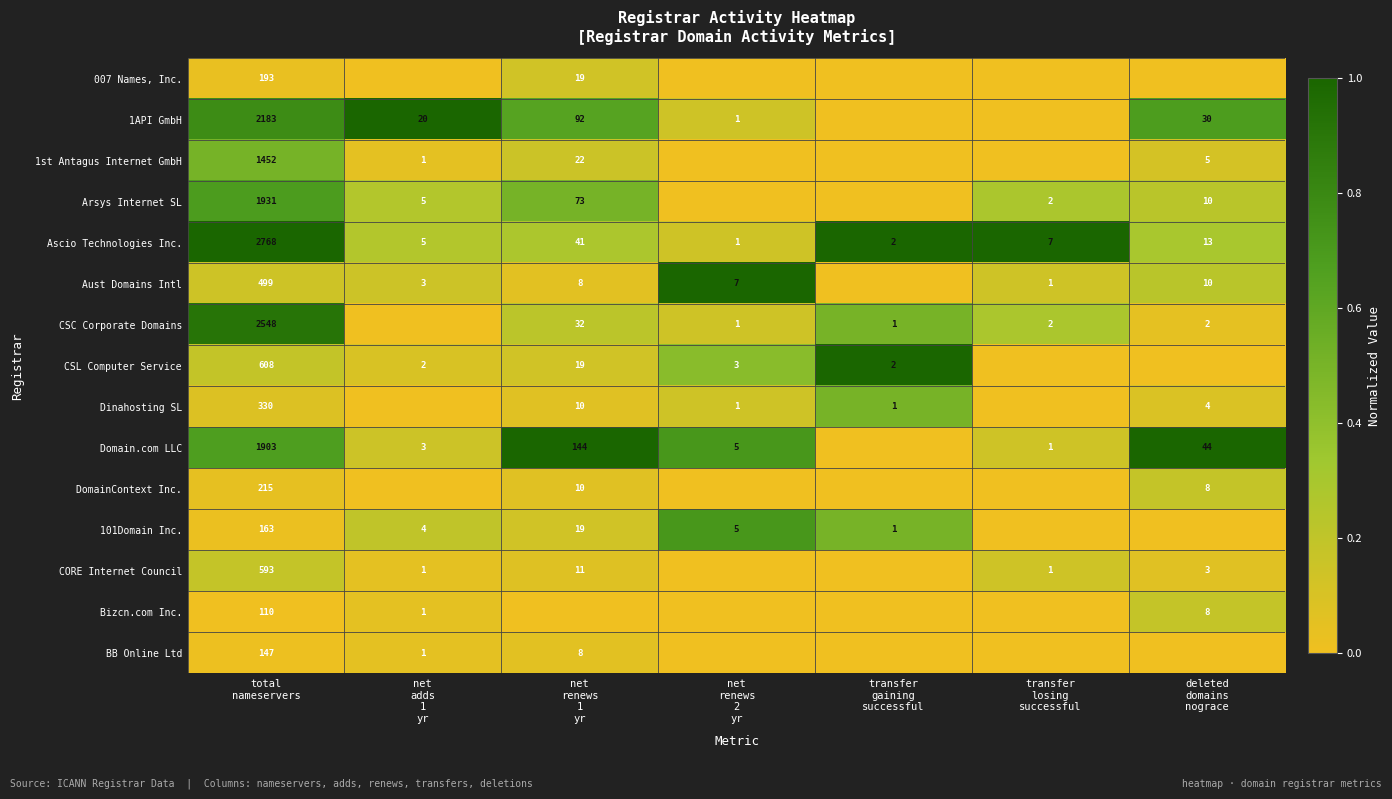

How many positive values does the DomainContext Inc. series have?

3